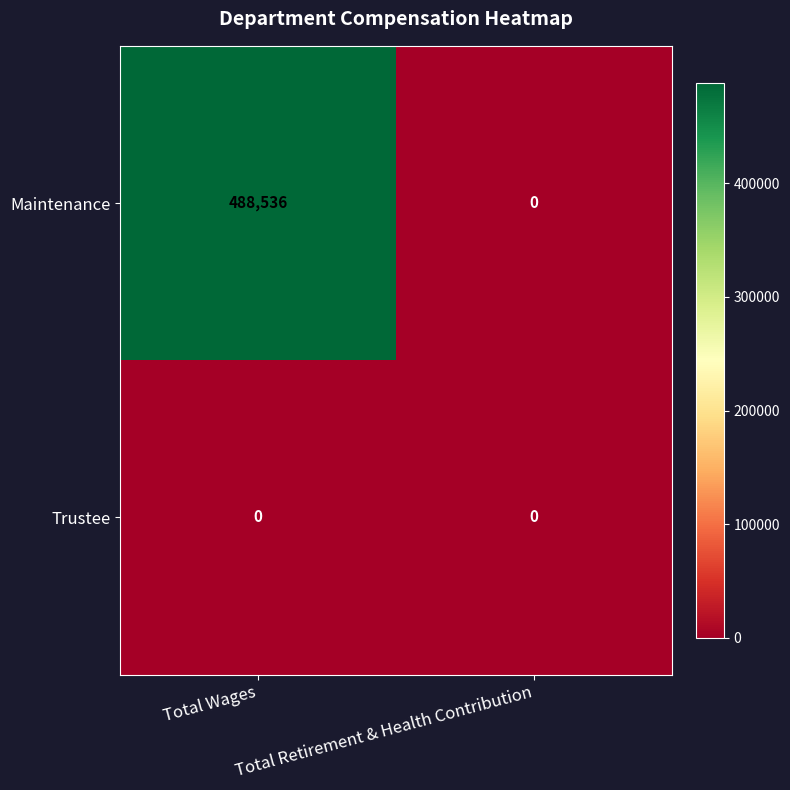

Is it true that Trustee equals 0 at Total Retirement & Health Contribution?

True